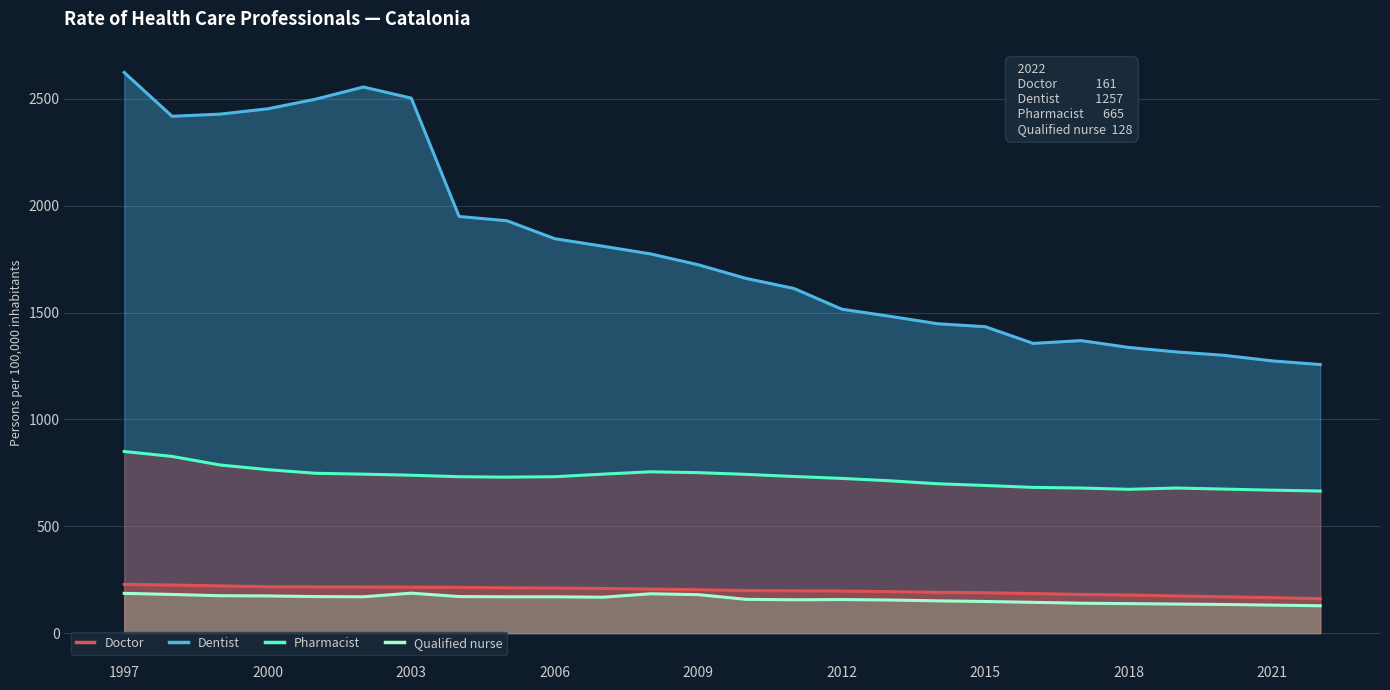

Which series has the largest range (max minus min)?

Dentist